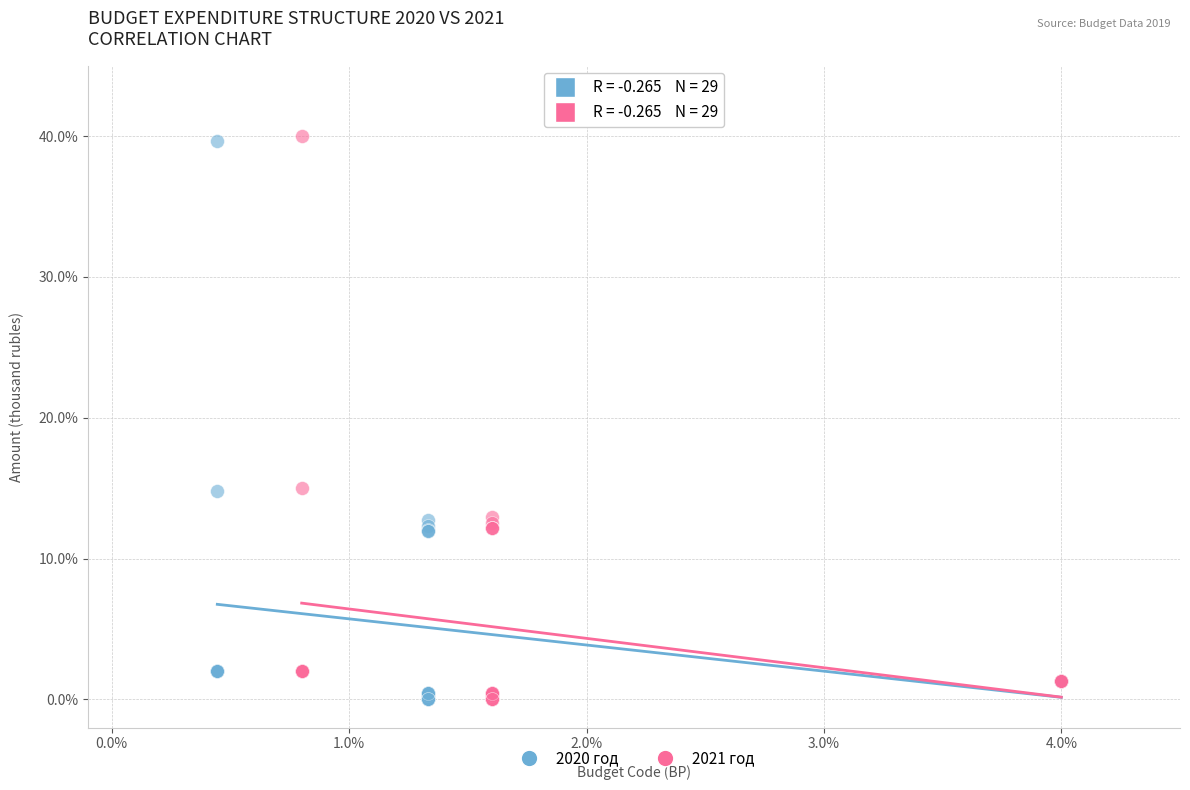

Which series has the largest Y range (max minus min)?

2021 год